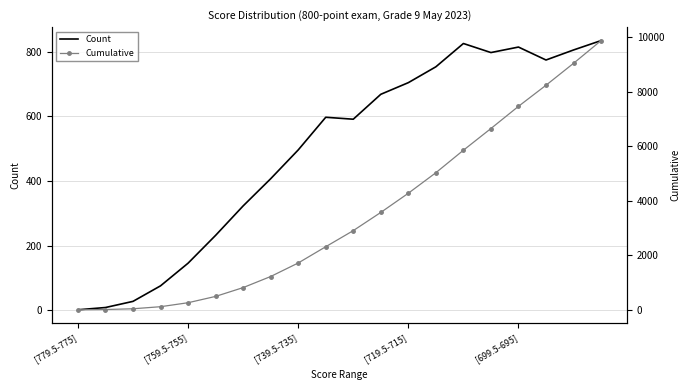

Which has a higher value, 17 or 19?

19